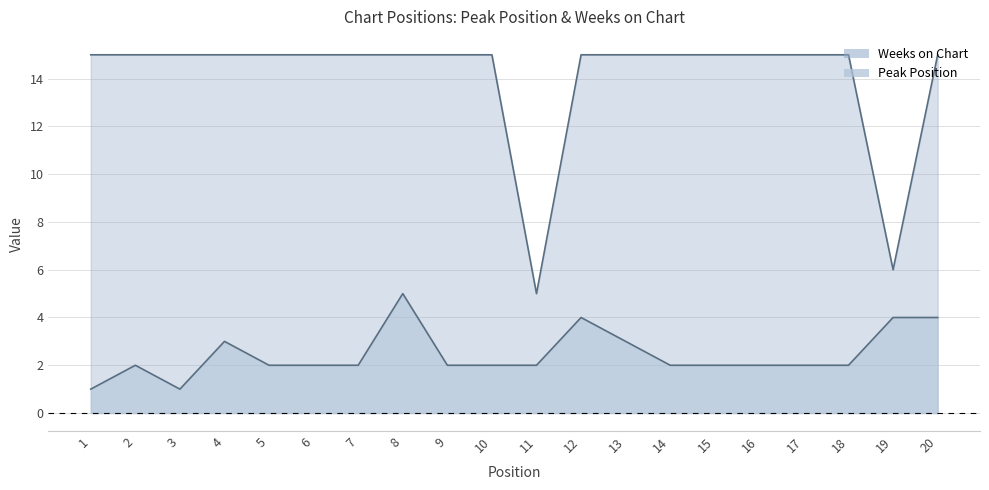

What is the maximum value for Weeks on Chart?

15